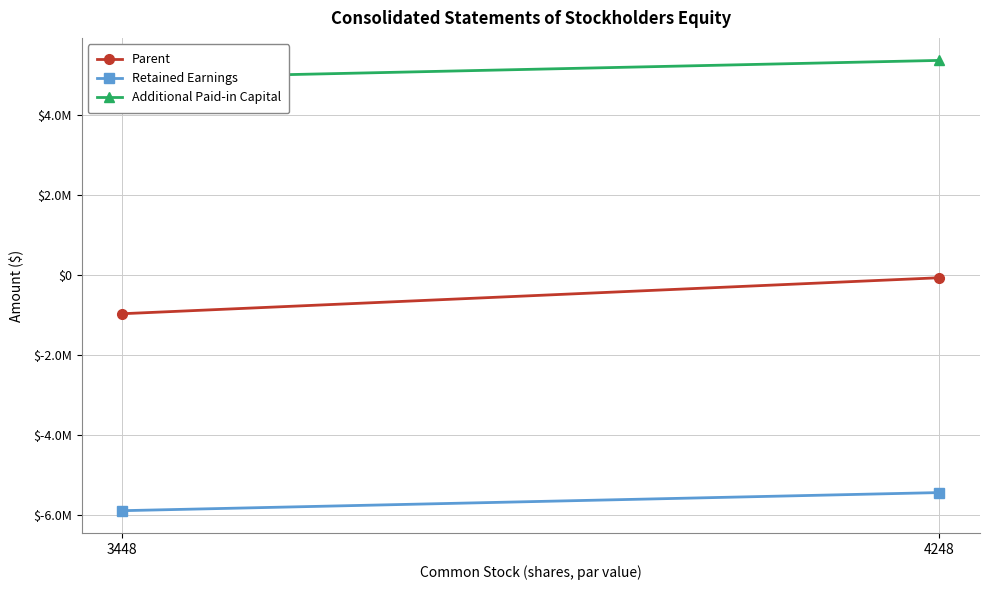

Rank the series by their average value, from highest to lowest.

Additional Paid-in Capital, Parent, Retained Earnings